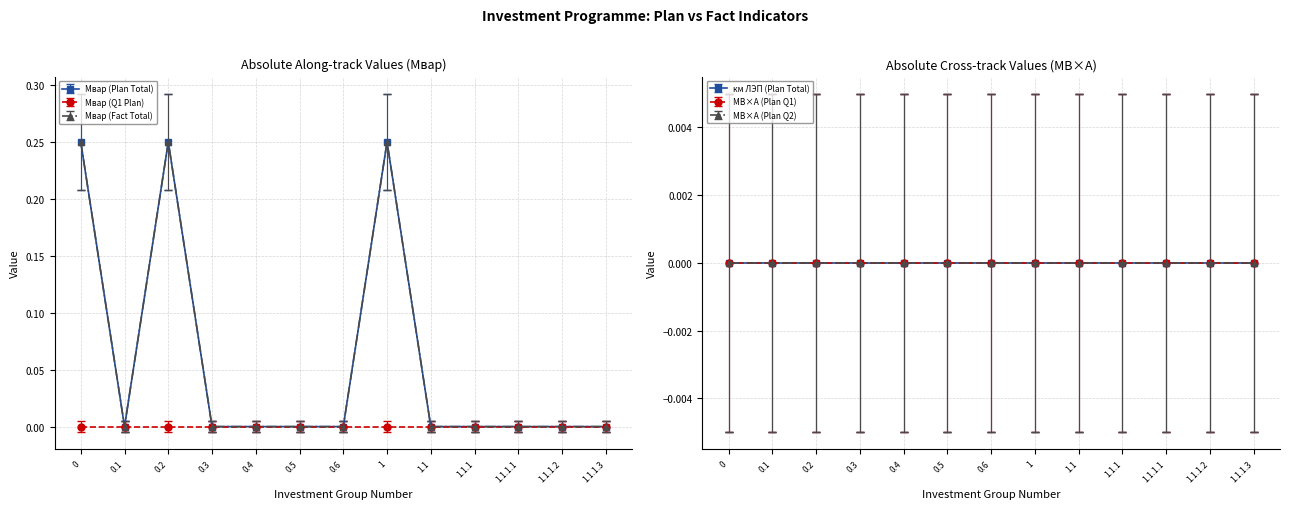

What position from the left is 0.4?

5